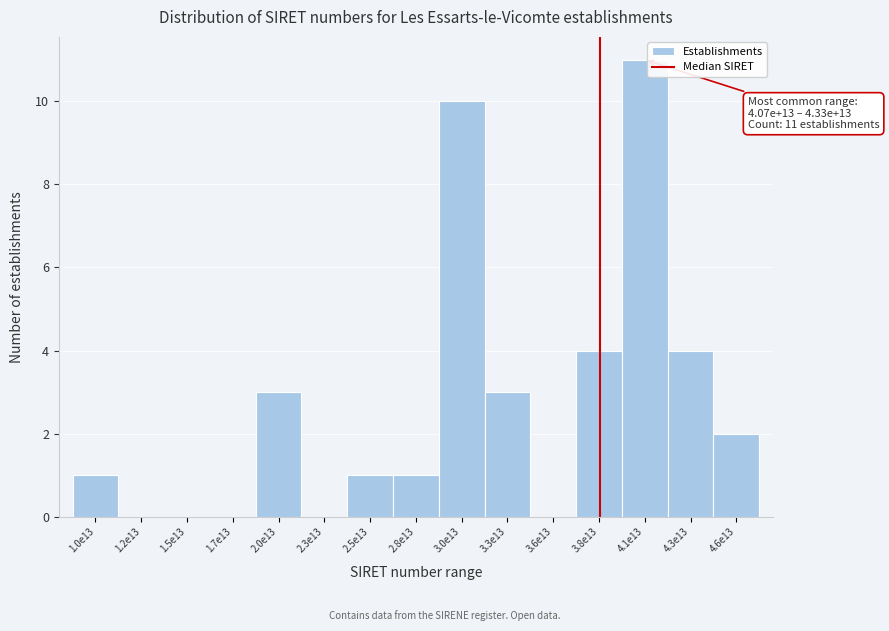

Reading right to left, extract all data points from this chart.

4.6e13=2	4.3e13=4	4.1e13=11	3.8e13=4	3.6e13=0	3.3e13=3	3.0e13=10	2.8e13=1	2.5e13=1	2.3e13=0	2.0e13=3	1.7e13=0	1.5e13=0	1.2e13=0	1.0e13=1